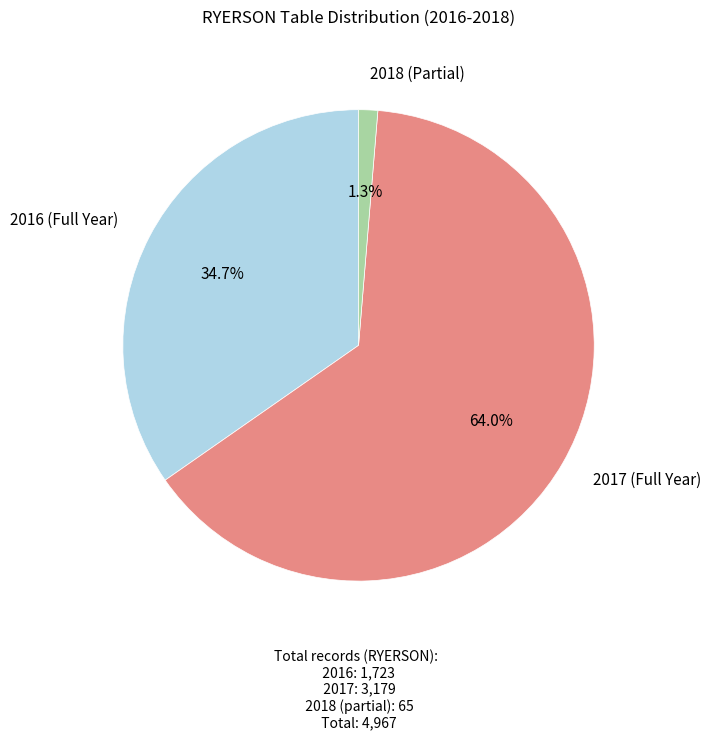

Is there any slice that represents more than half of the pie?

Yes